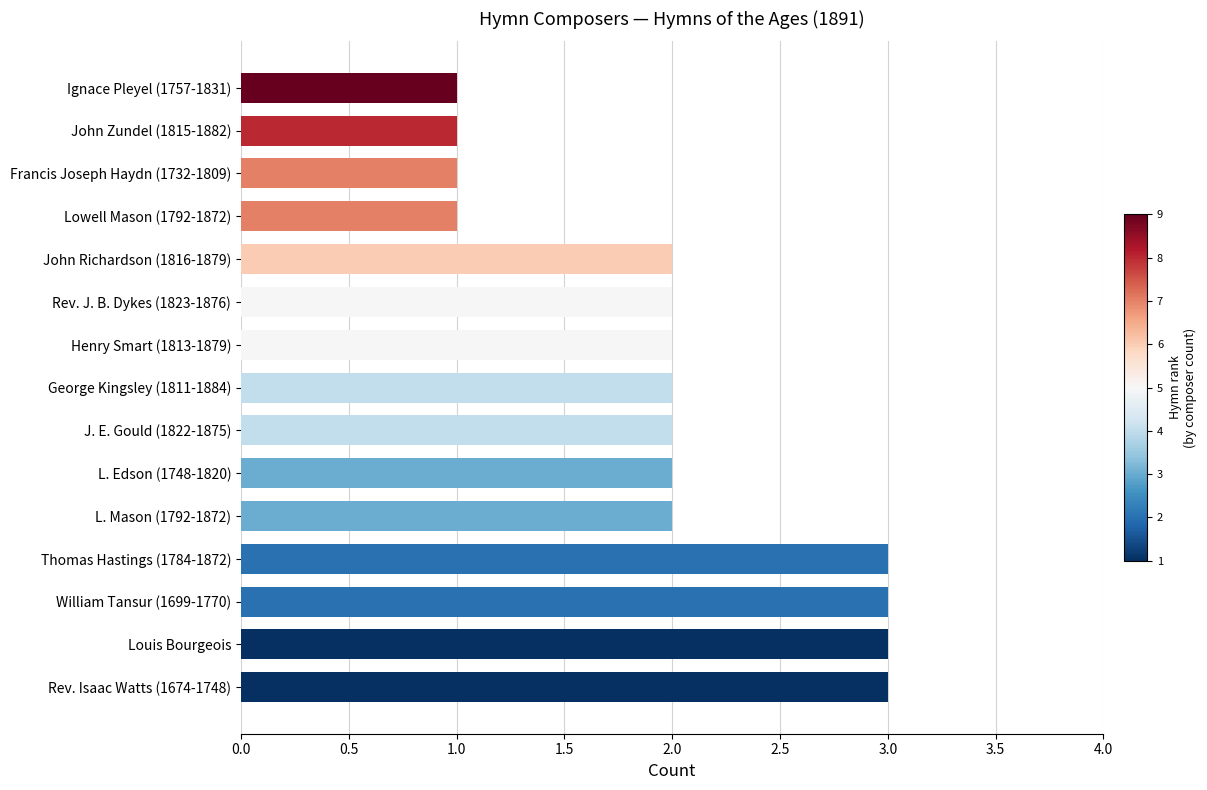

Does the chart contain any negative values?

No